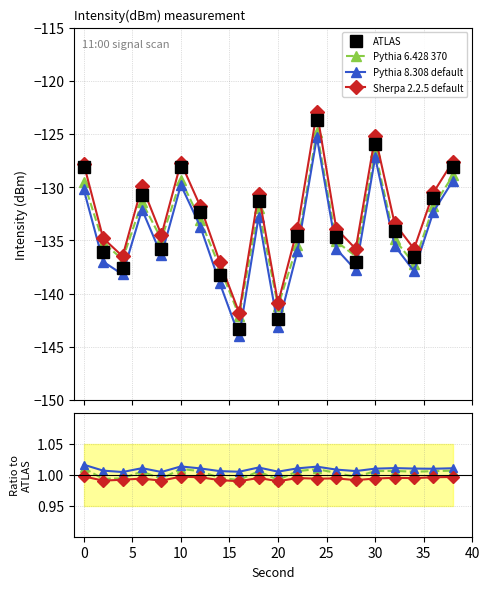

True or false: Pythia 8.308 default and Sherpa 2.2.5 default cross at least once.

False